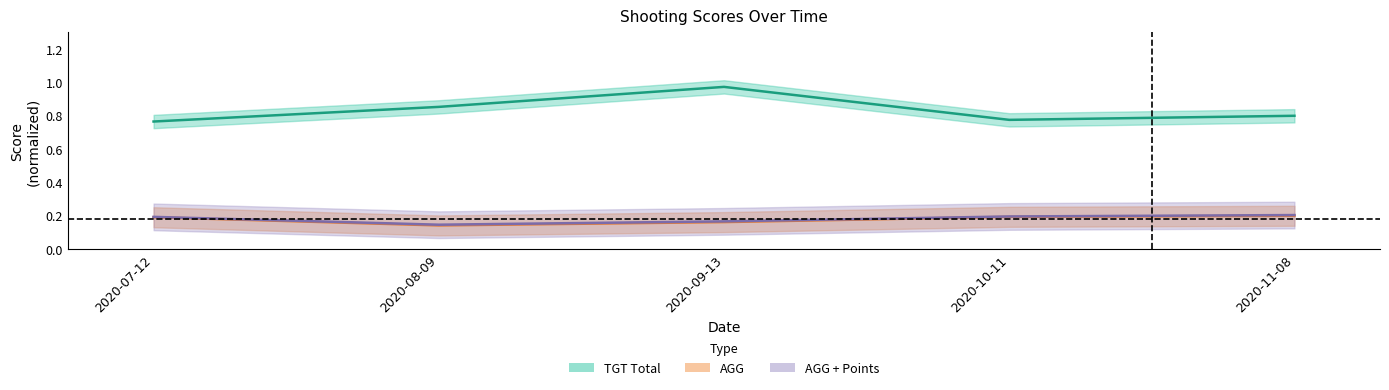

Which series has the largest total across all categories?

TGT Total